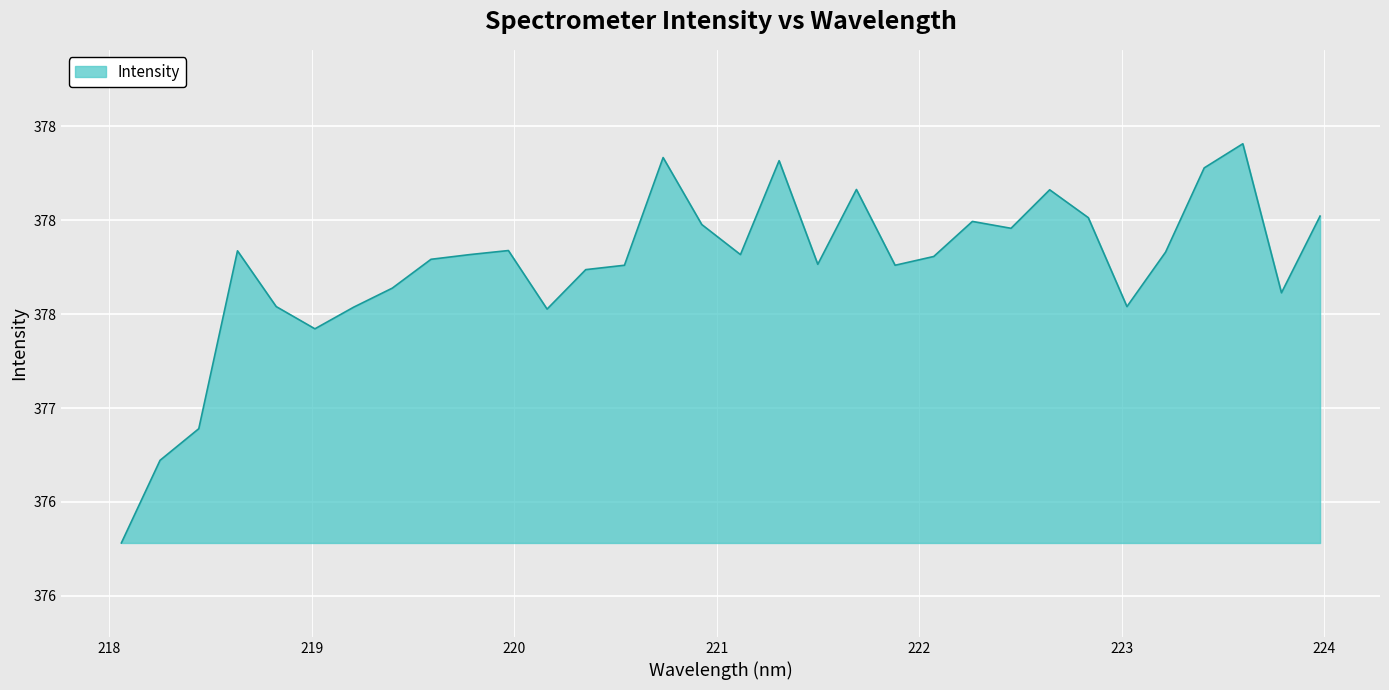

Which label corresponds to the largest value in the chart?

223.5987